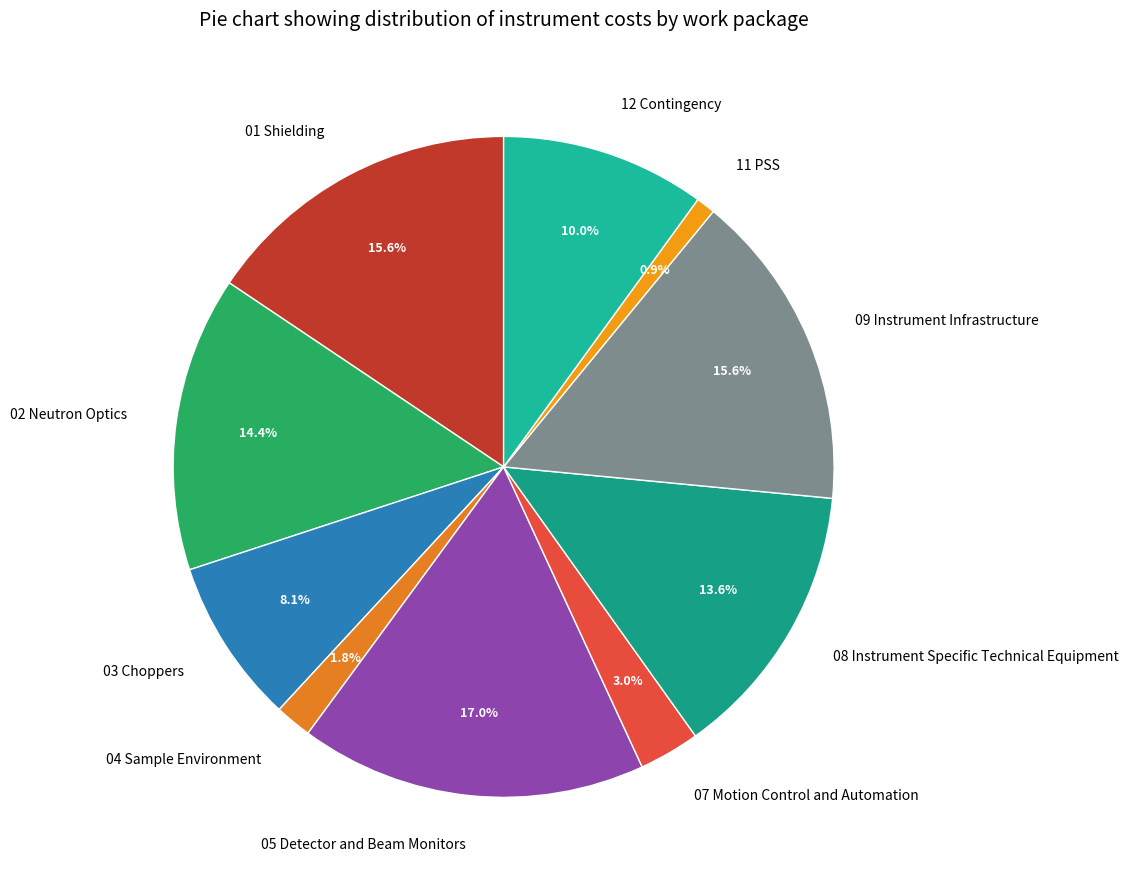

Does 08 Instrument Specific Technical Equipment account for over 50% of the chart?

No